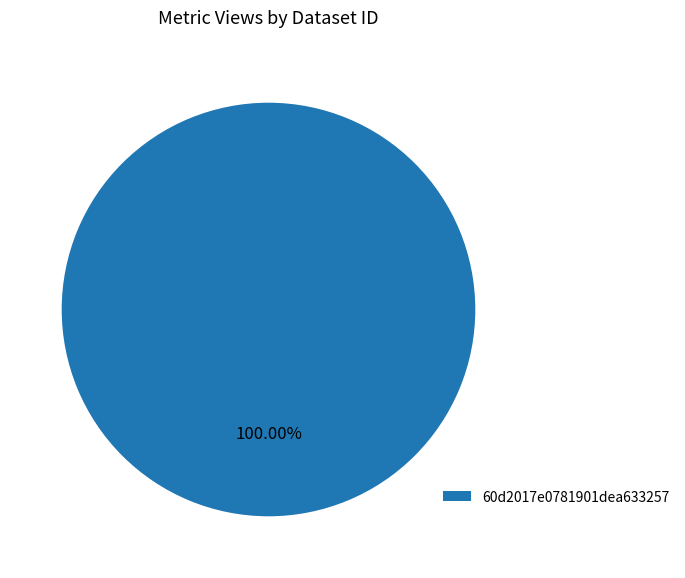

What is the majority slice?

60d2017e0781901dea633257